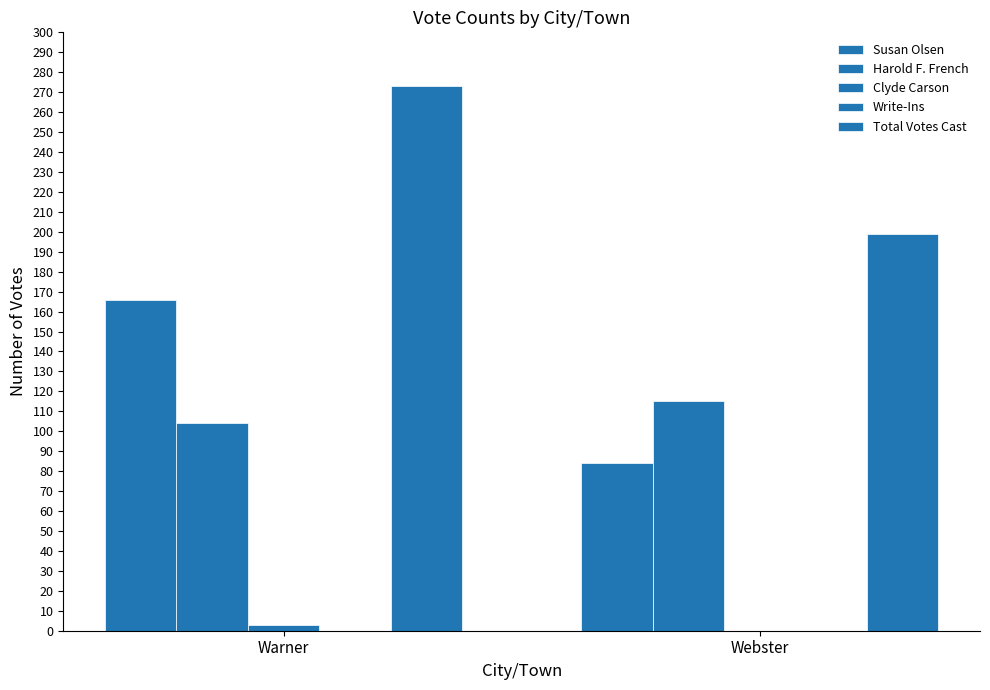

Which series has the largest total across all categories?

Total Votes Cast